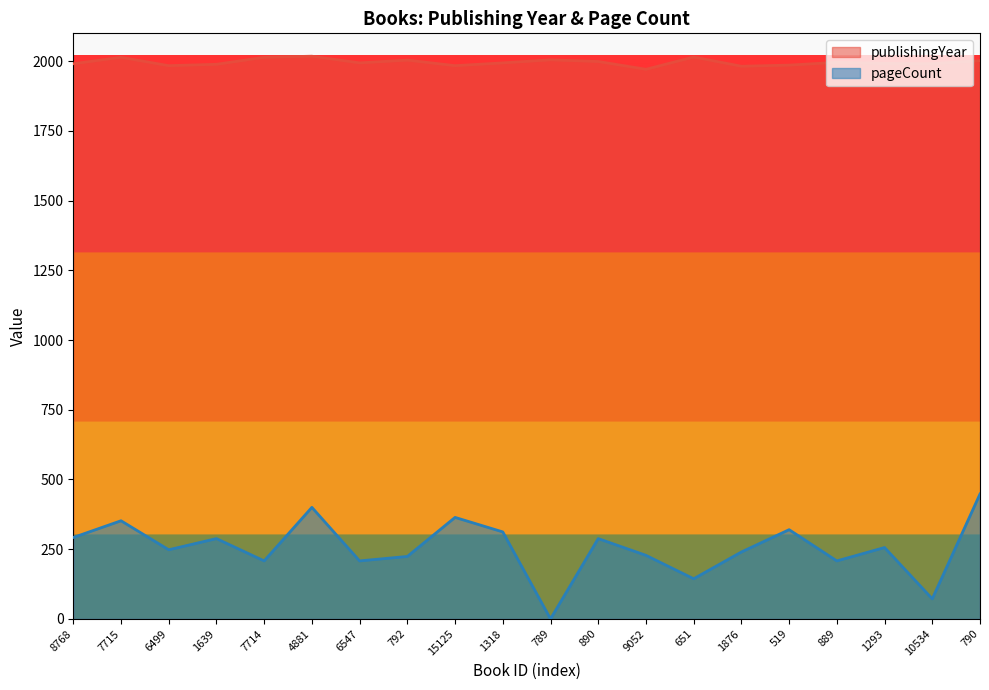

True or false: pageCount has more than 1 interior local peaks.

True